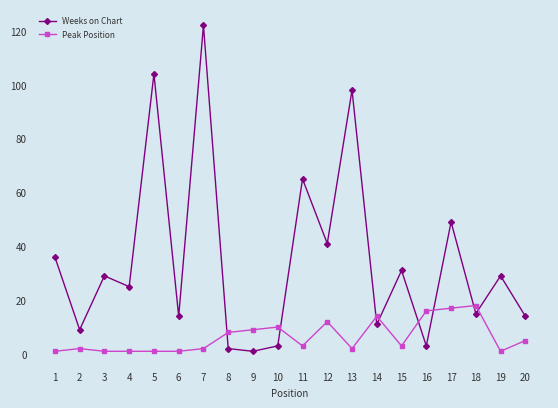

True or false: Peak Position has more than 0 points higher than both neighbors.

True